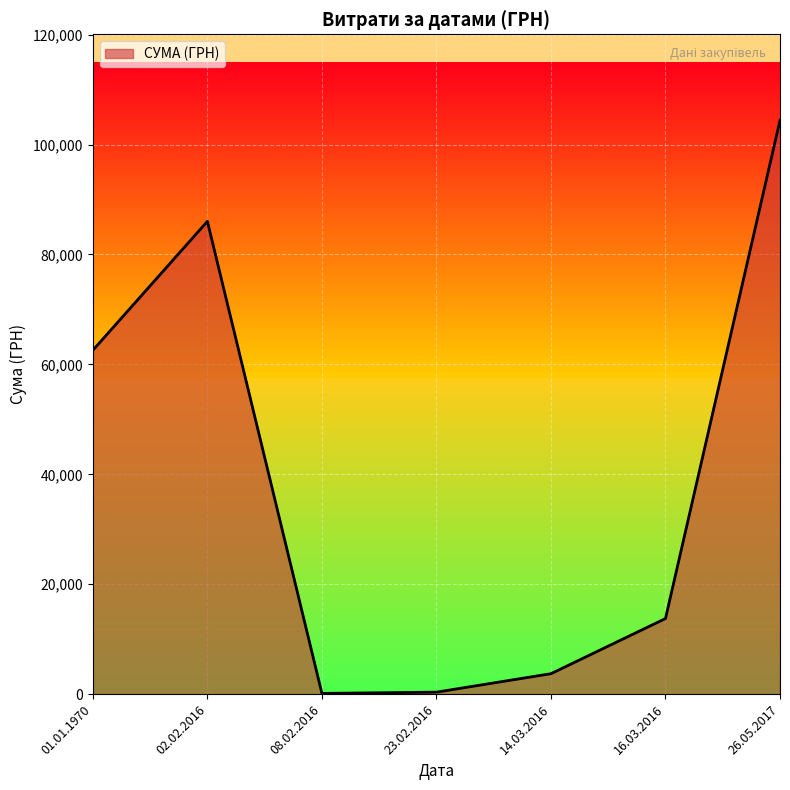

What is the change in value from 02.02.2016 to 26.05.2017?

+18375.5